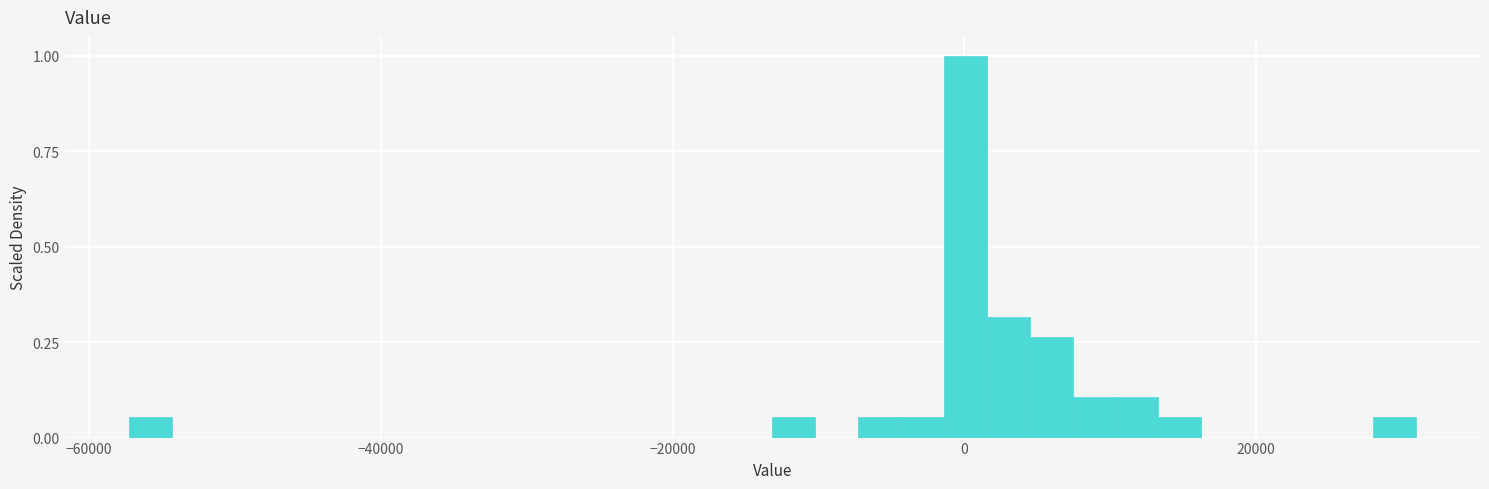

Around what value on the x-axis is the tallest bar? Give the approximate position of its centre, as read against the axis.

0